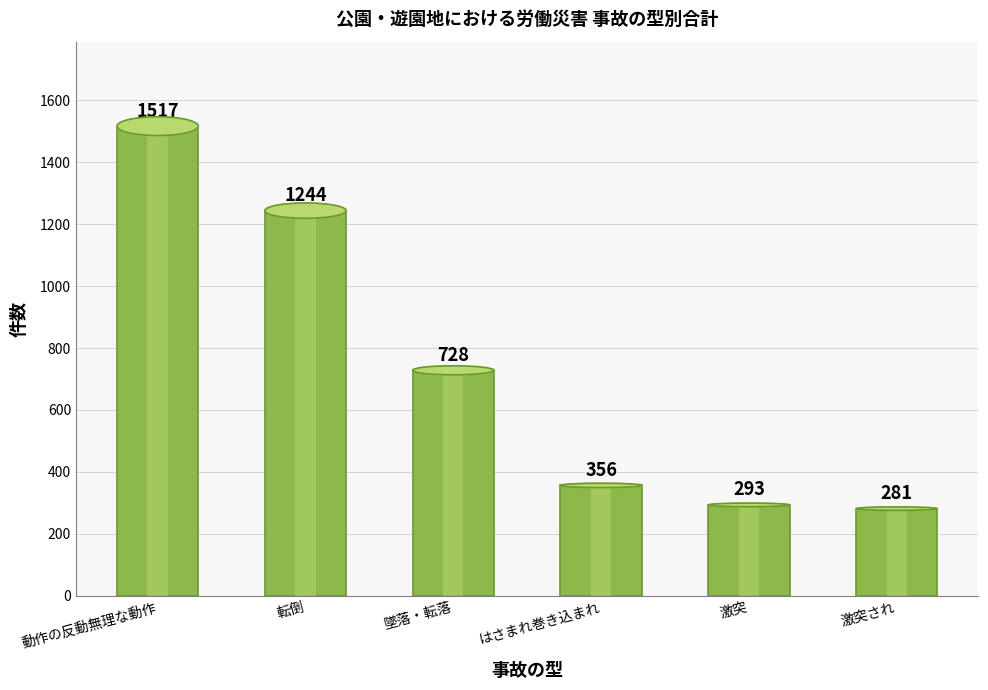

List the labels in order of value, largest first.

動作の反動無理な動作, 転倒, 墜落・転落, はさまれ巻き込まれ, 激突, 激突され